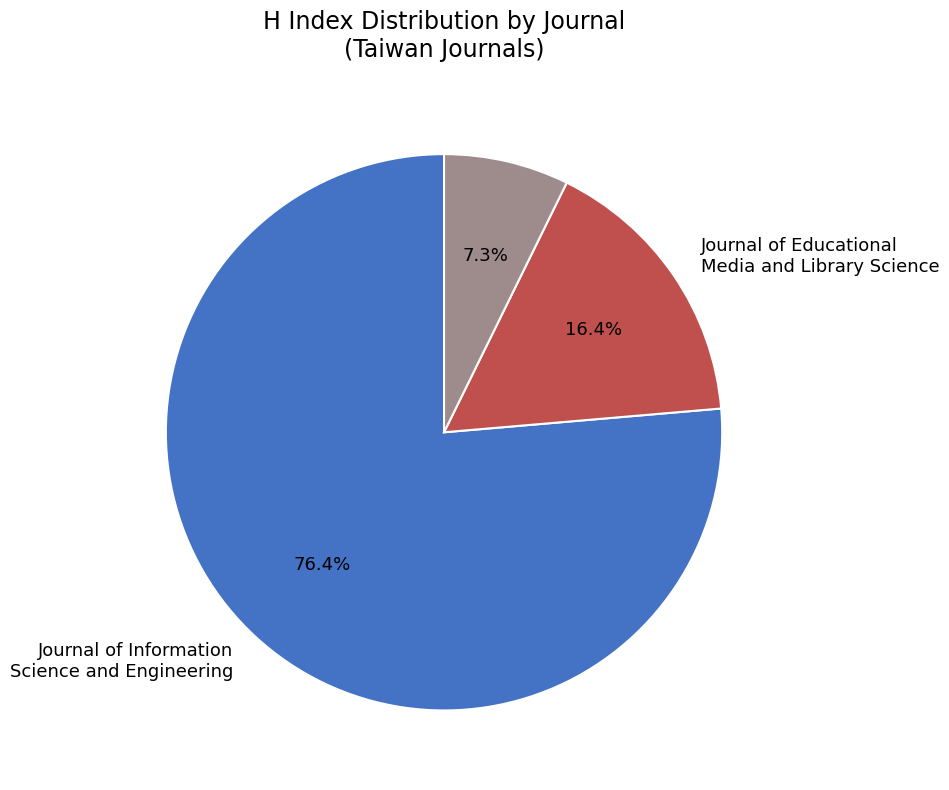

Is there any slice that represents more than half of the pie?

Yes